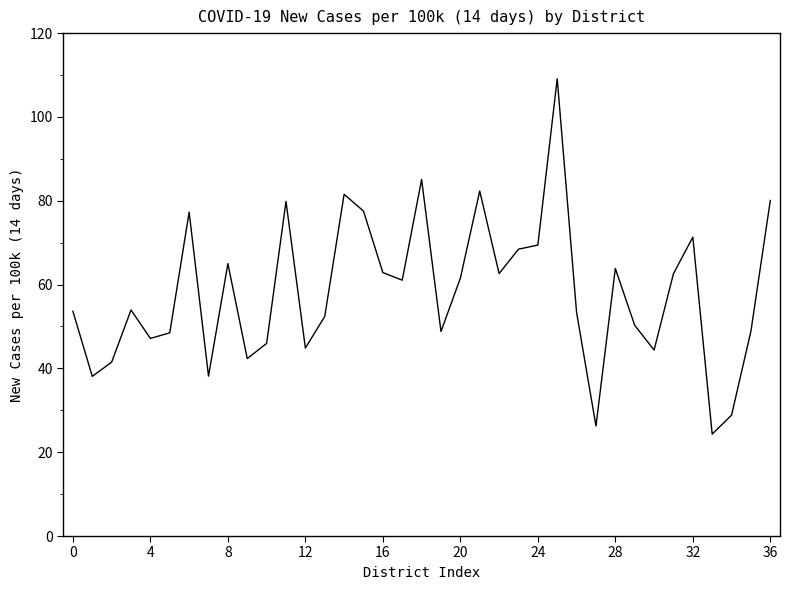

What is the greatest value displayed?

109.1